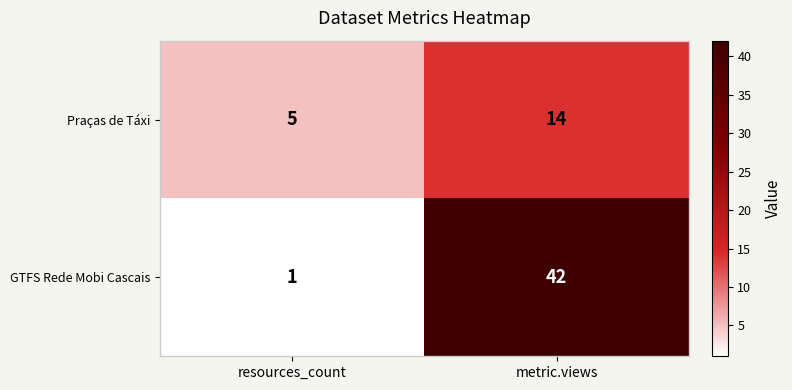

What is the total value across all series at metric.views?

56